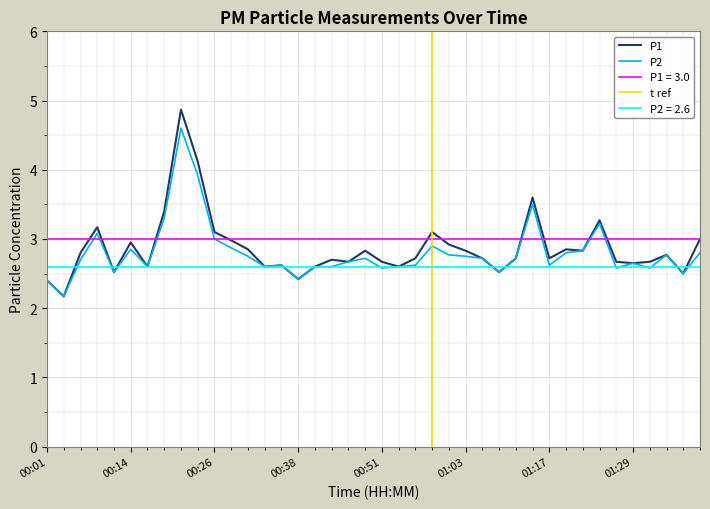

Reading right to left, extract all data points from this chart.

P1: 01:40=3.0	01:37=2.5	01:35=2.8	01:32=2.7	01:29=2.6	01:27=2.7	01:24=3.3	01:22=2.8	01:19=2.9	01:17=2.7	01:14=3.6	01:12=2.7	01:09=2.5	01:06=2.7	01:03=2.8	01:01=2.9	00:58=3.1	00:56=2.7	00:53=2.6	00:51=2.7	00:48=2.8	00:46=2.7	00:43=2.7	00:41=2.6	00:38=2.4	00:36=2.6	00:33=2.6	00:31=2.9	00:28=3.0	00:26=3.1	00:23=4.1	00:21=4.9	00:18=3.4	00:16=2.6	00:14=3.0	00:11=2.5	00:09=3.2	00:06=2.8	00:04=2.2	00:01=2.4
P2: 01:40=2.8	01:37=2.5	01:35=2.8	01:32=2.6	01:29=2.6	01:27=2.6	01:24=3.2	01:22=2.8	01:19=2.8	01:17=2.6	01:14=3.5	01:12=2.7	01:09=2.5	01:06=2.7	01:03=2.8	01:01=2.8	00:58=2.9	00:56=2.6	00:53=2.6	00:51=2.6	00:48=2.7	00:46=2.7	00:43=2.6	00:41=2.6	00:38=2.4	00:36=2.6	00:33=2.6	00:31=2.8	00:28=2.9	00:26=3.0	00:23=3.9	00:21=4.6	00:18=3.3	00:16=2.6	00:14=2.9	00:11=2.5	00:09=3.1	00:06=2.7	00:04=2.2	00:01=2.4